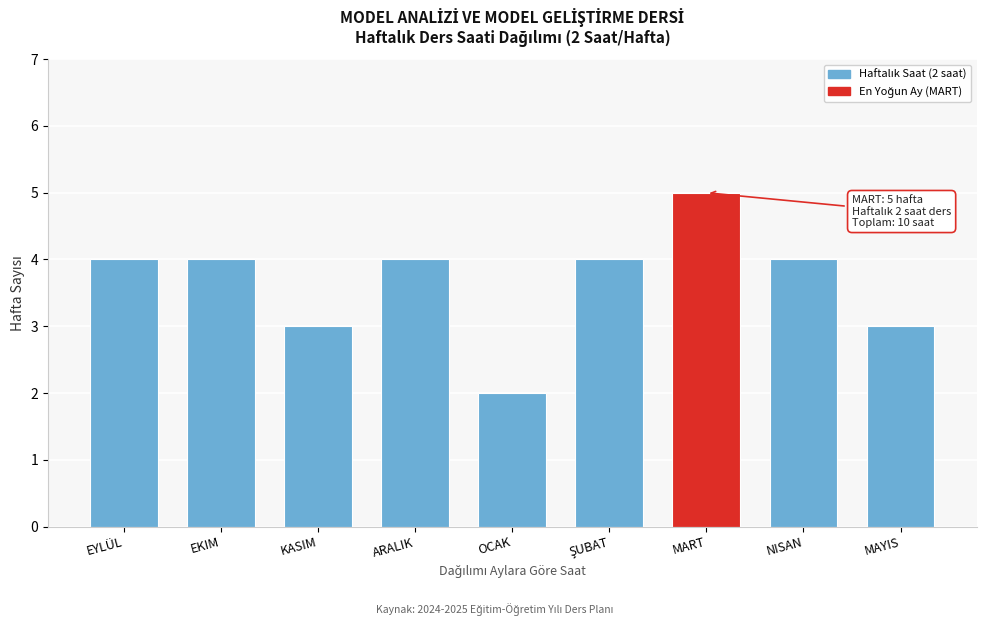

Reading left to right, list all the values displayed in this chart.

4	4	3	4	2	4	5	4	3